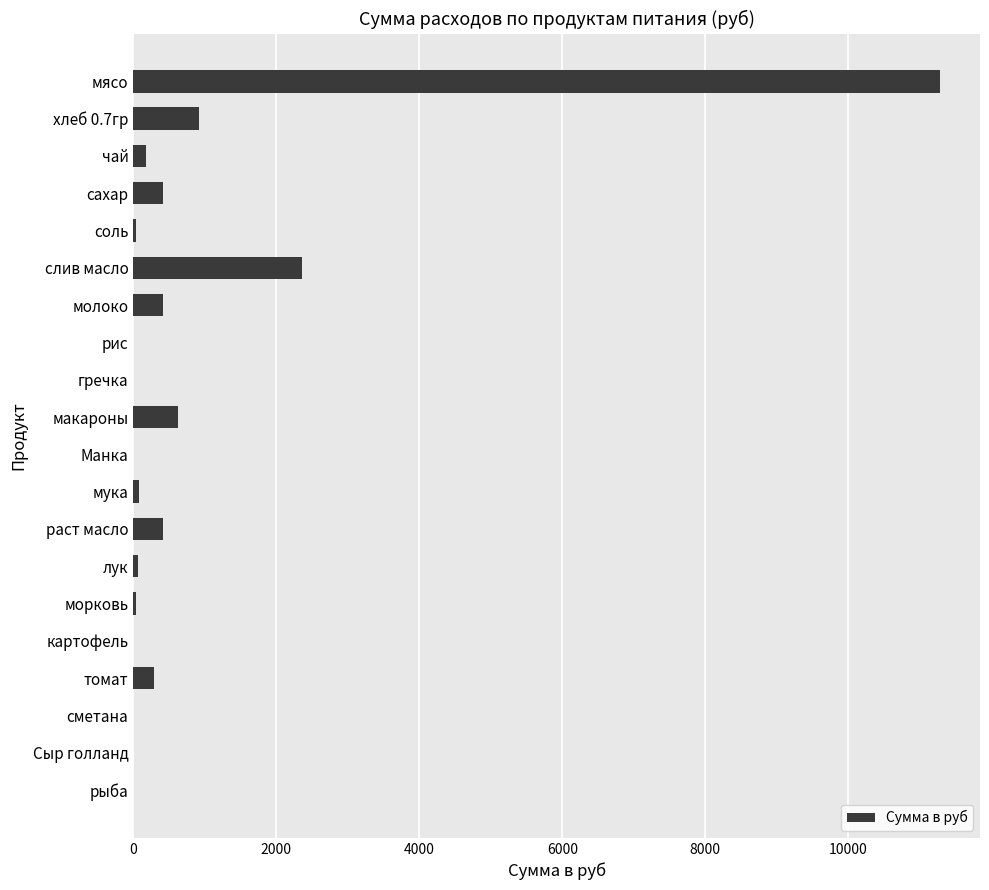

Are the bars grouped side by side (vs. stacked)?

No